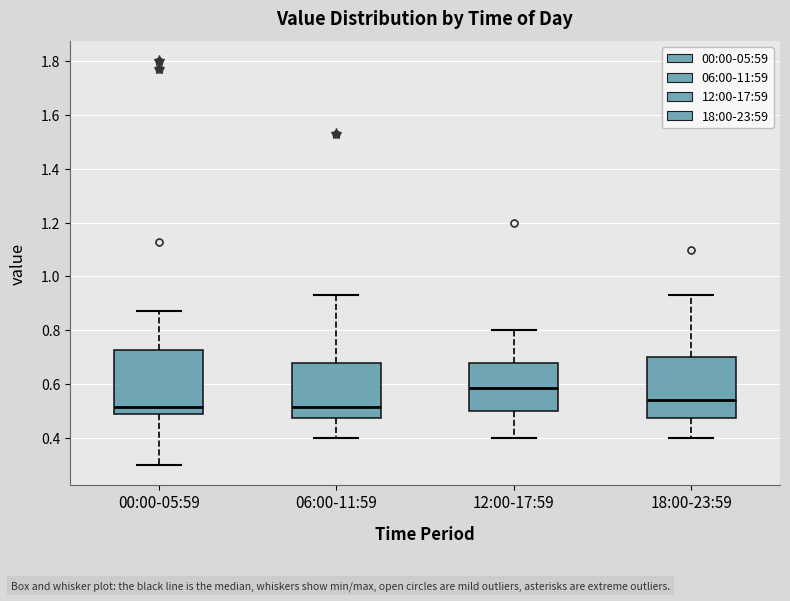

Reading left to right, transcribe this box plot: for each box, give where its median line is, the range the box spans, and where its two whiskers end, as read against the y-axis. The values are not printed on the chart, so give them approximately, as read against the axis.

00:00-05:59: median 0.52, box 0.48 to 0.72, whiskers 0.30 to 0.88
06:00-11:59: median 0.52, box 0.48 to 0.68, whiskers 0.40 to 0.94
12:00-17:59: median 0.58, box 0.50 to 0.68, whiskers 0.40 to 0.80
18:00-23:59: median 0.54, box 0.48 to 0.70, whiskers 0.40 to 0.94